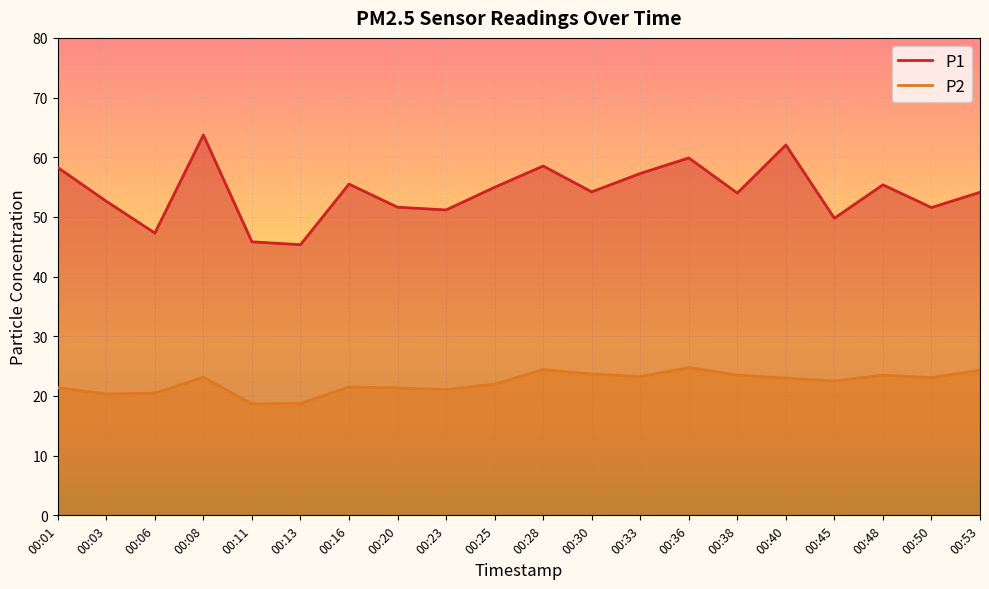

How many data points does each series have?

20